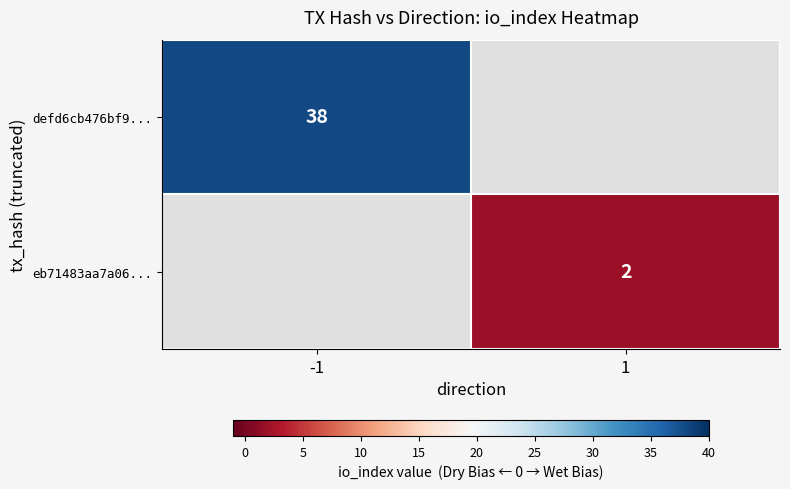

Is it true that eb71483aa7a06... equals 3 at 1?

False